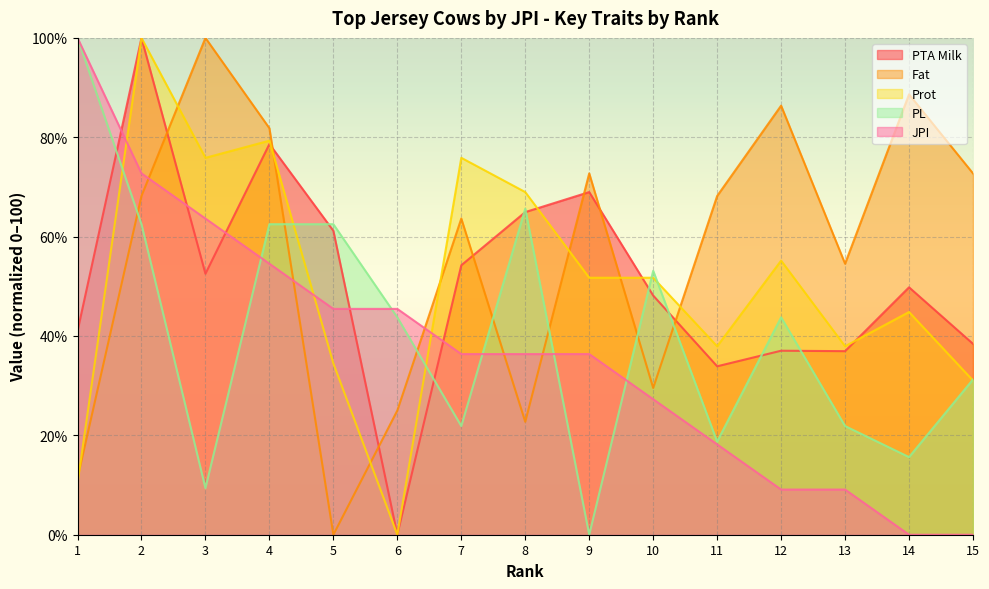

List the labels in order of JPI value, largest first.

1, 2, 3, 4, 5, 6, 7, 8, 9, 10, 11, 12, 13, 14, 15